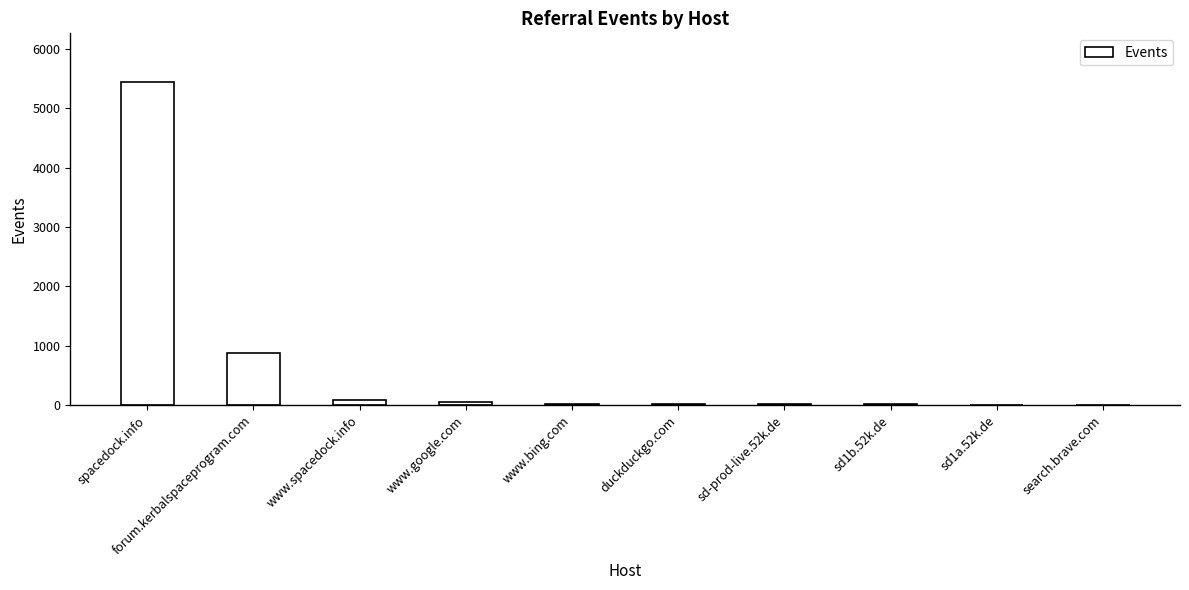

How many distinct data groups are displayed?

1